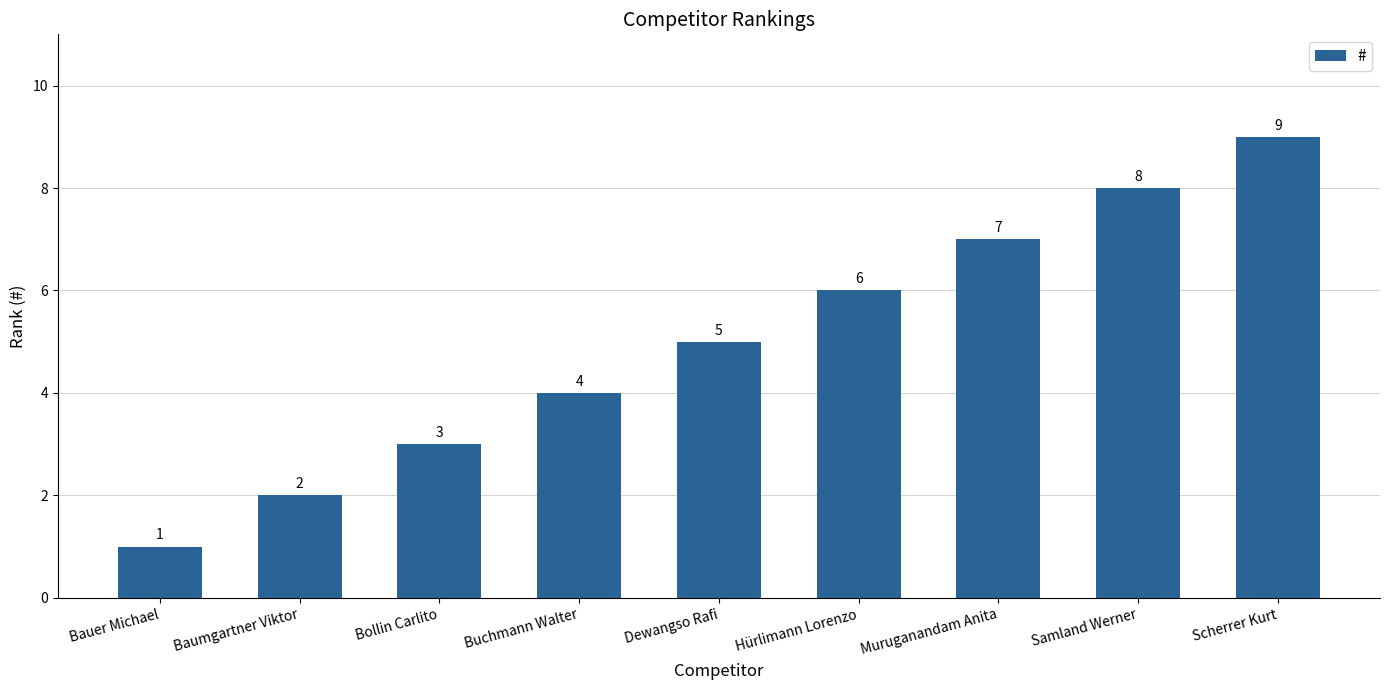

What is the change in value from Dewangso Rafi to Scherrer Kurt?

+4